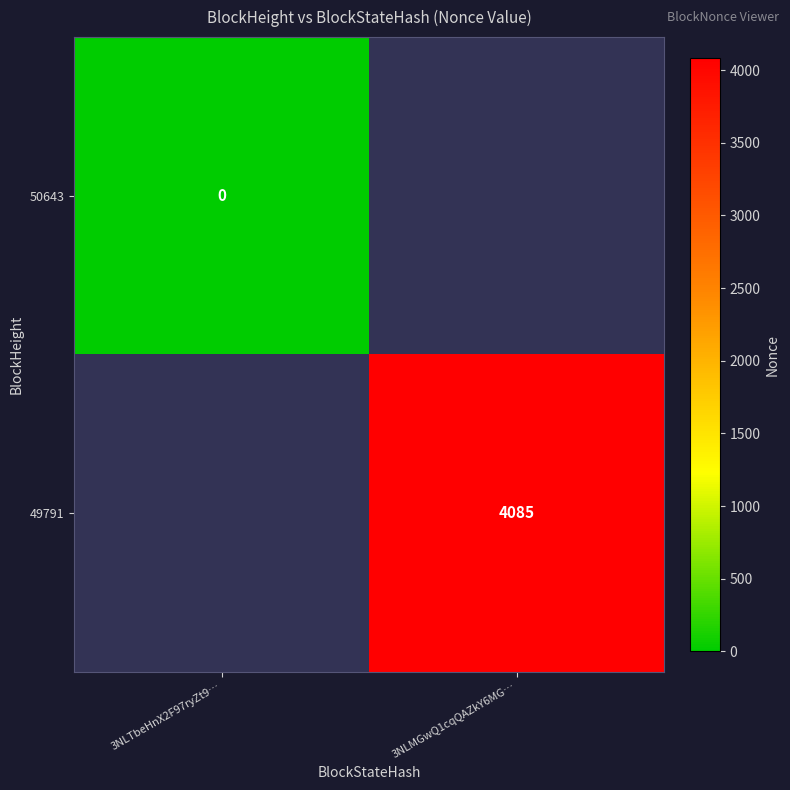

The 49791 series shows 4085 at 3NLMGwQ1cqQAZkY6MG…. True or false?

True